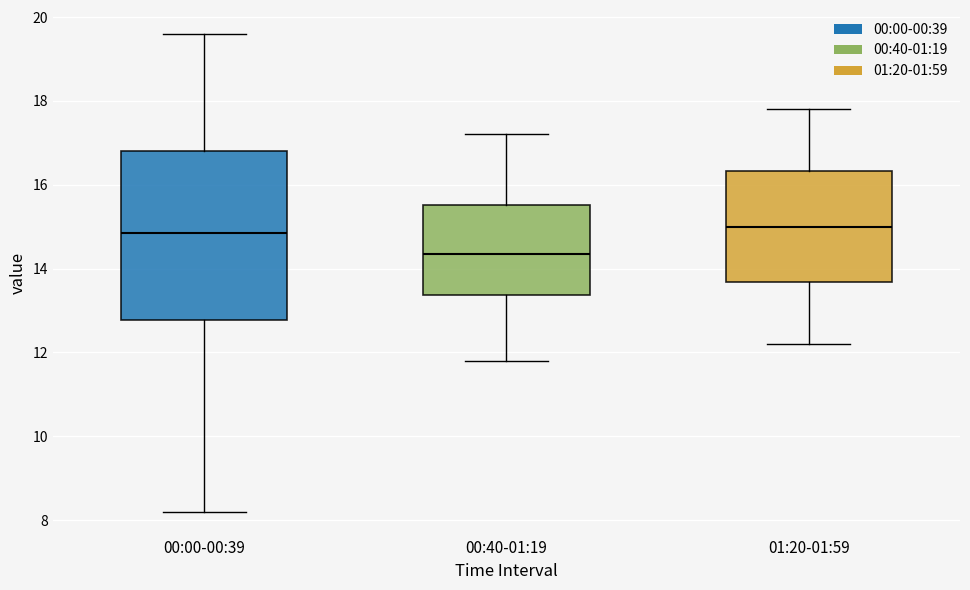

Reading left to right, transcribe this box plot: for each box, give where its median line is, the range the box spans, and where its two whiskers end, as read against the y-axis. The values are not printed on the chart, so give them approximately, as read against the axis.

00:00-00:39: median 14.8, box 12.8 to 16.8, whiskers 8.2 to 19.6
00:40-01:19: median 14.4, box 13.4 to 15.6, whiskers 11.8 to 17.2
01:20-01:59: median 15.0, box 13.6 to 16.4, whiskers 12.2 to 17.8